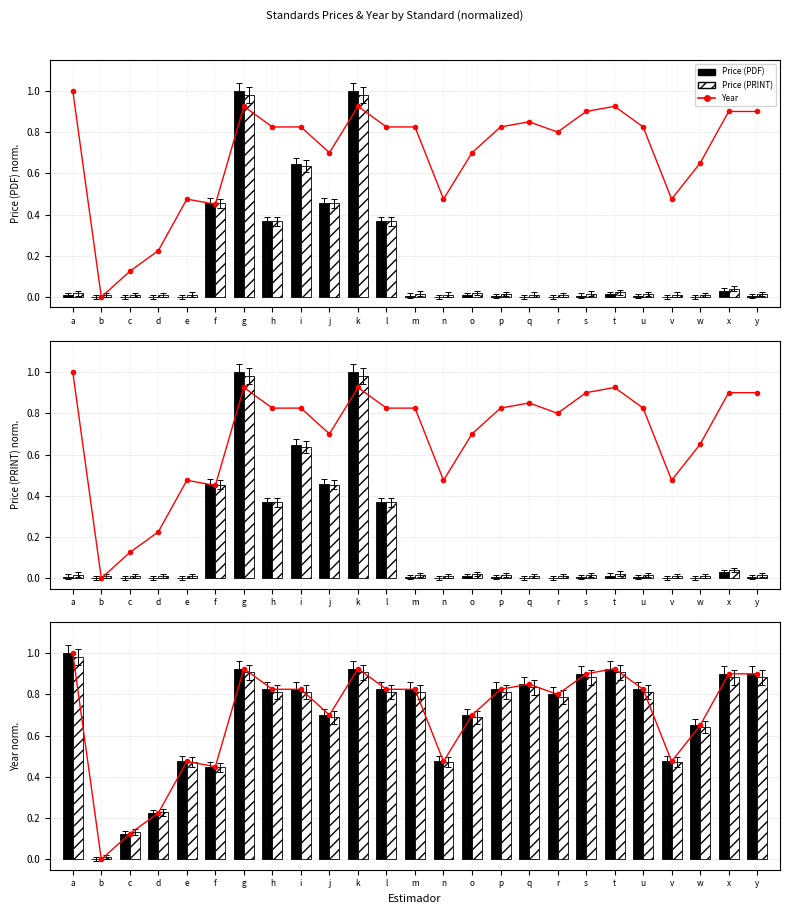

What is the value of the Year bar at the 7th from the left?

0.9